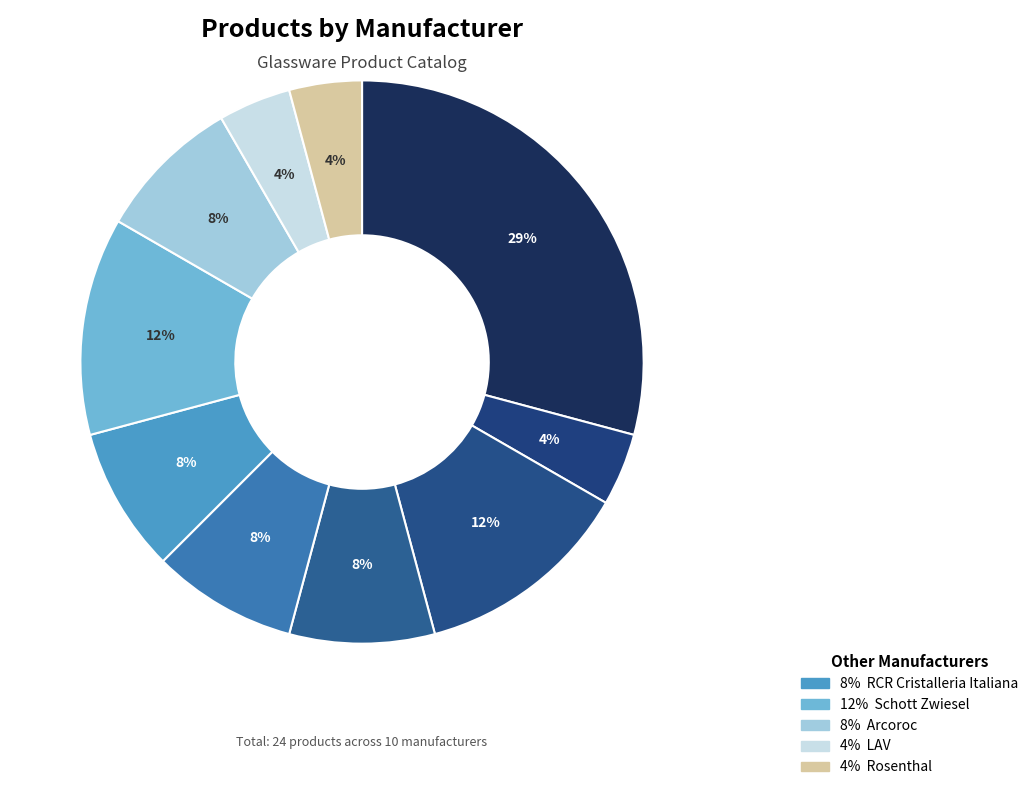

To the nearest percent, what is the difference between the largest and smallest slice percentages?

25%